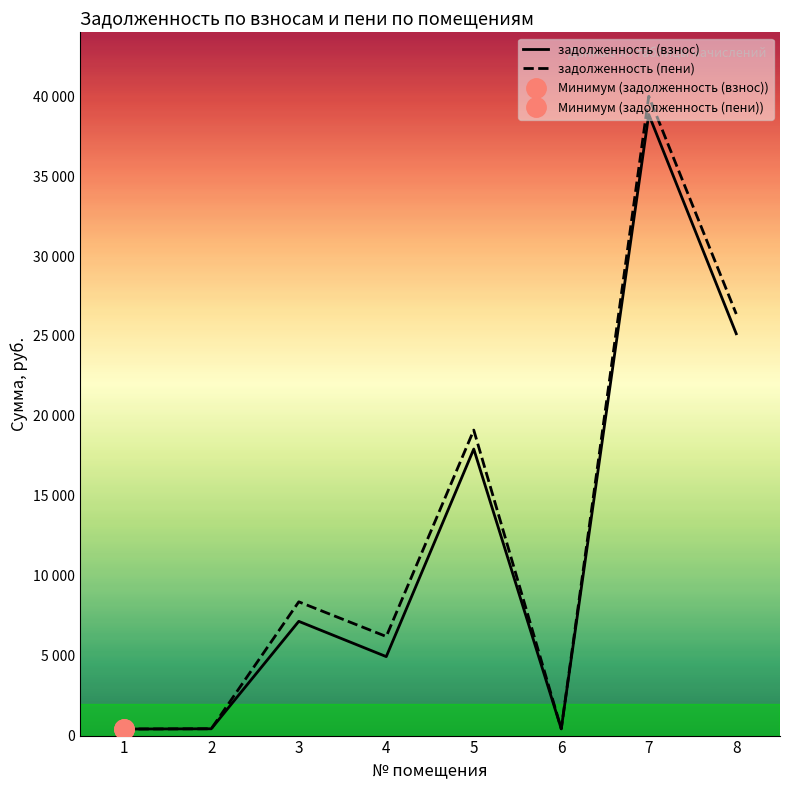

Reading left to right, transcribe all the data shown in this chart.

задолженность (взнос): 1=409.4	2=425.8	3=7146.0	4=4939.9	5=17924.7	6=423.7	7=38854.4	8=25138.0
задолженность (пени): 1=409.4	2=425.8	3=8368.0	4=6198.8	5=19109.7	6=423.7	7=39993.3	8=26372.3